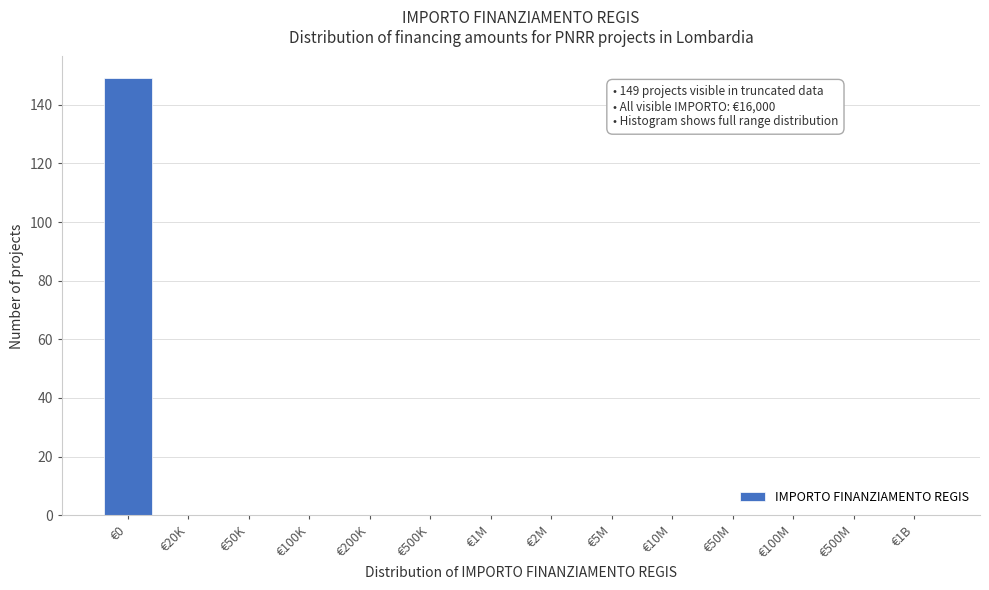

Reading left to right, what are all the values shown in this chart?

€0=149	€20K=0	€50K=0	€100K=0	€200K=0	€500K=0	€1M=0	€2M=0	€5M=0	€10M=0	€50M=0	€100M=0	€500M=0	€1B=0